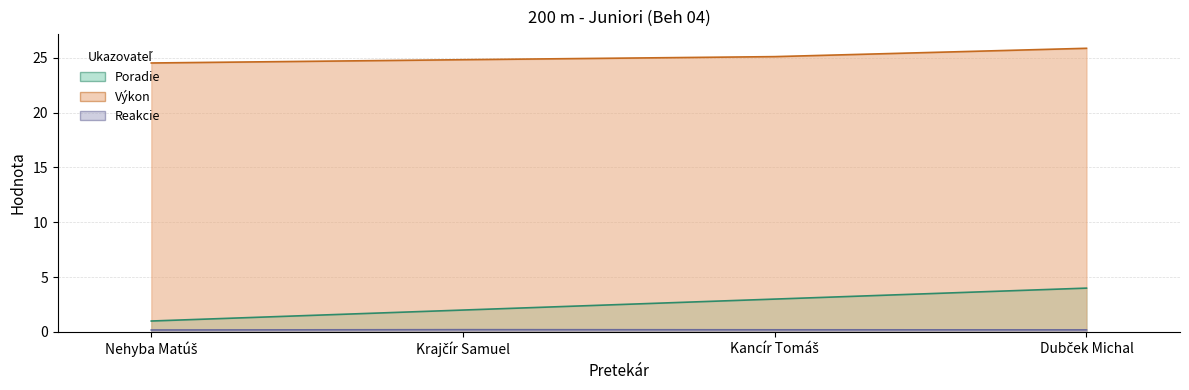

What is the maximum value for Reakcie?

0.2